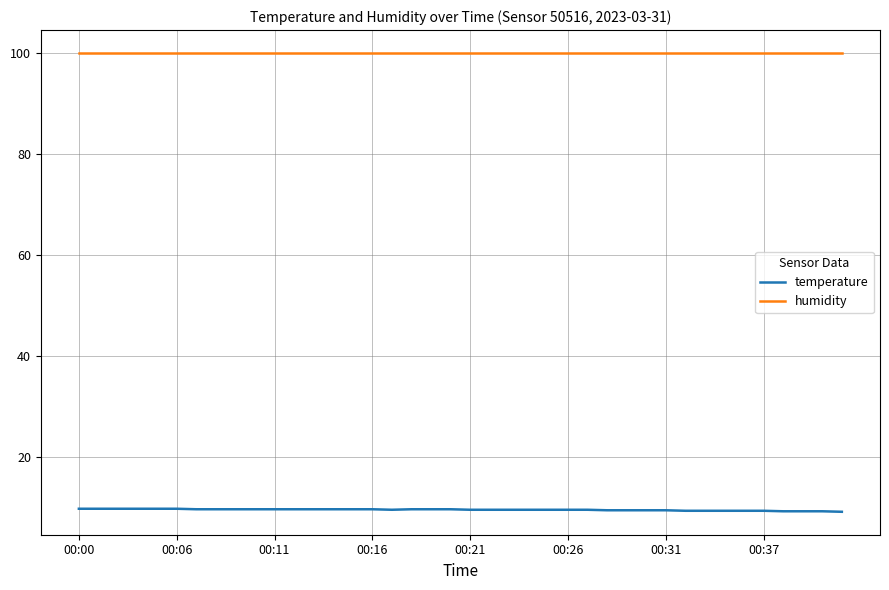

What is the difference between the maximum and second lowest values in the temperature series?

0.5